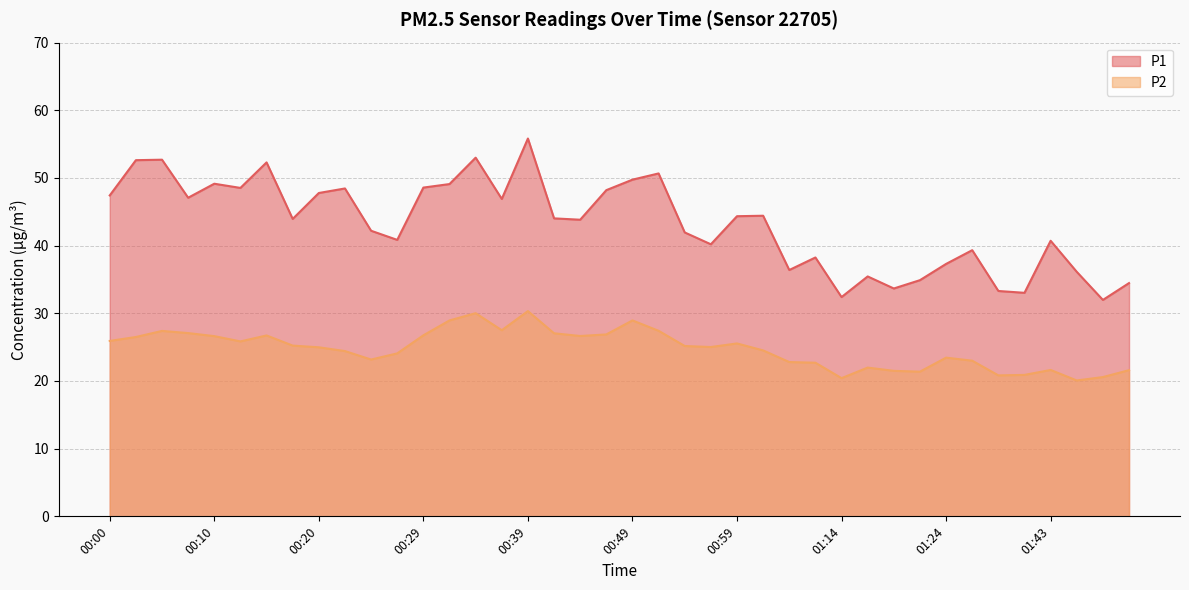

What is the label of the 22nd point from the left?

00:51